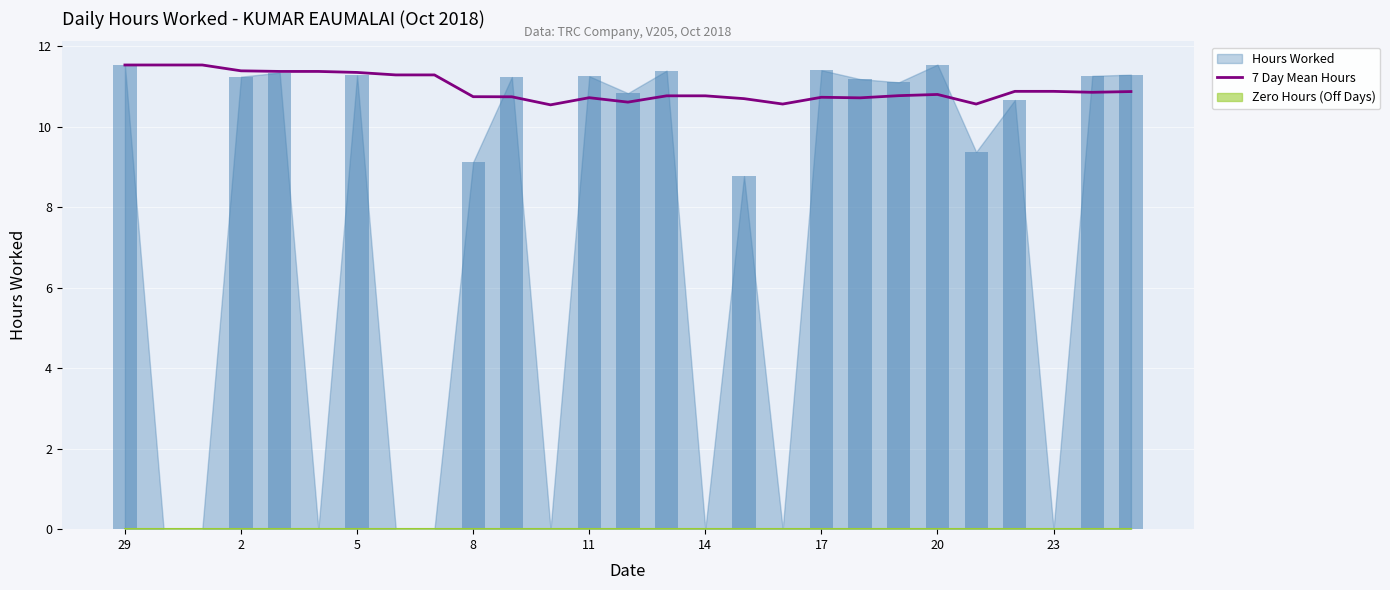

What is the difference between the second highest and second lowest values?

1.0